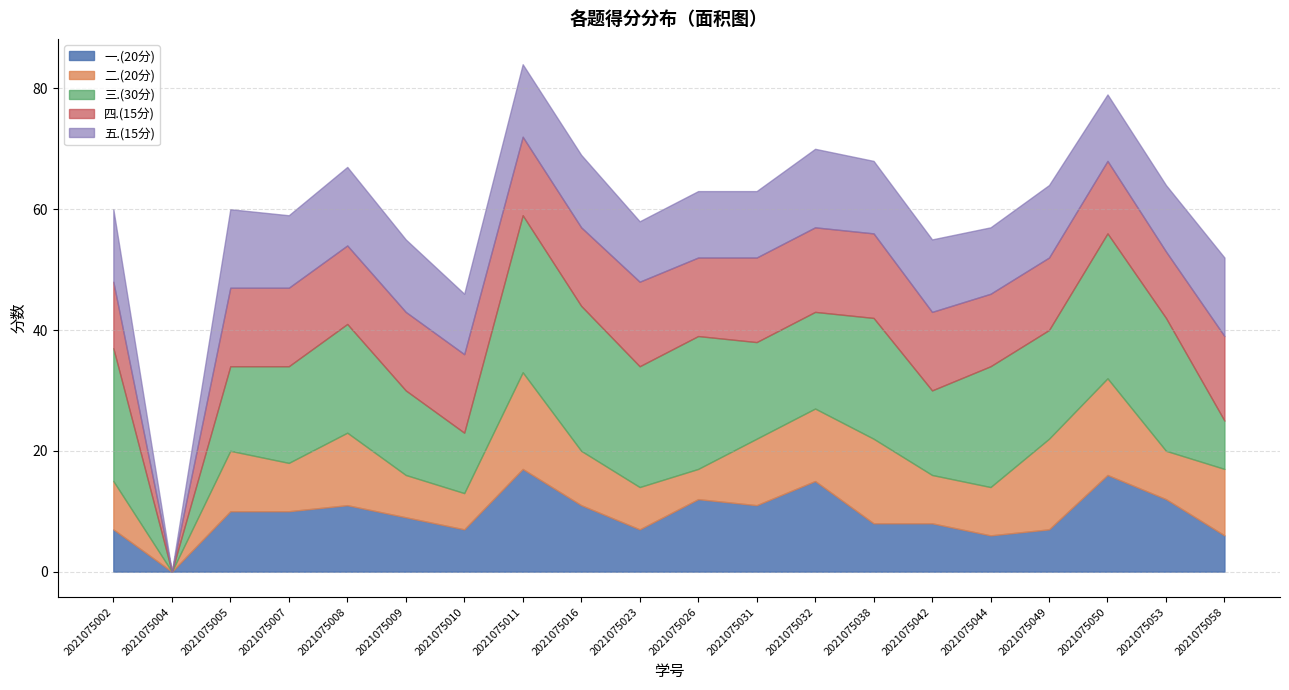

Between which two adjacent categories do 四.(15分) and 二.(20分) first intersect?

2021075010 and 2021075011